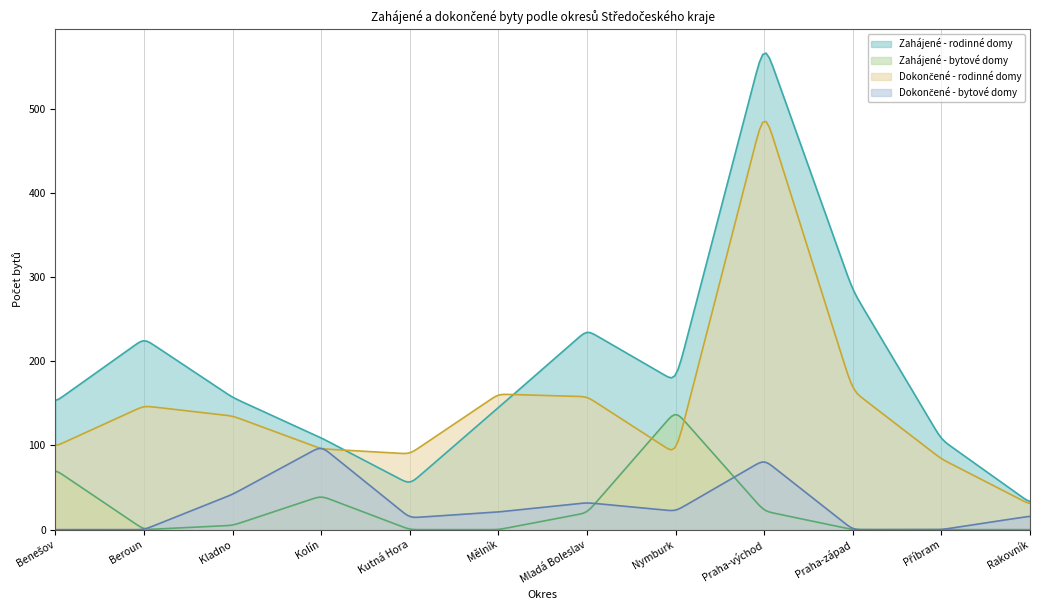

Reading left to right, list all the values displayed in this chart.

Zahájené - rodinné domy: 152	227	157	109	54	145	237	176	579	284	107	32
Zahájené - bytové domy: 71	0	5	40	0	0	20	141	22	0	0	0
Dokončené - rodinné domy: 99	147	135	96	90	161	158	90	499	165	84	30
Dokončené - bytové domy: 0	0	42	99	14	21	32	22	83	0	0	16